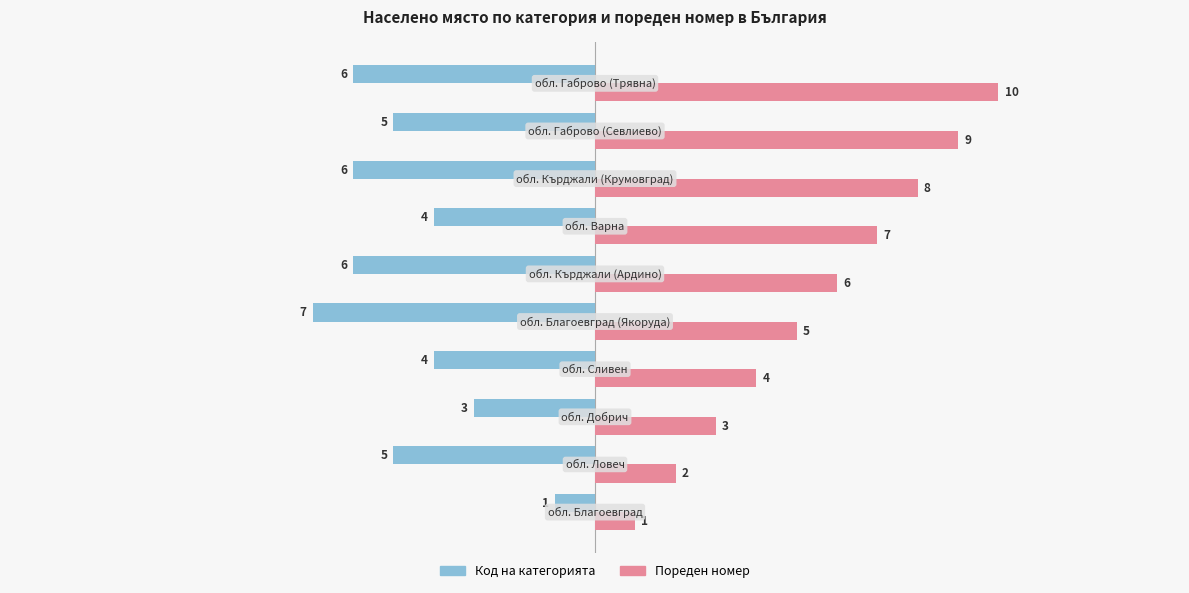

What is the minimum value for Код на категорията?

-7